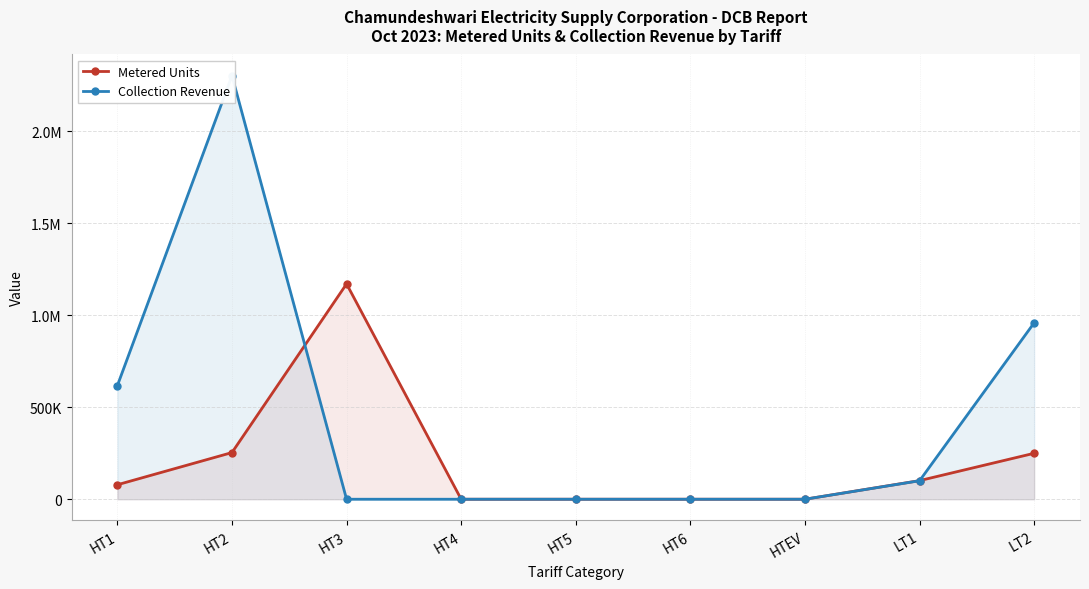

Does the chart display data point markers on the line(s)?

Yes